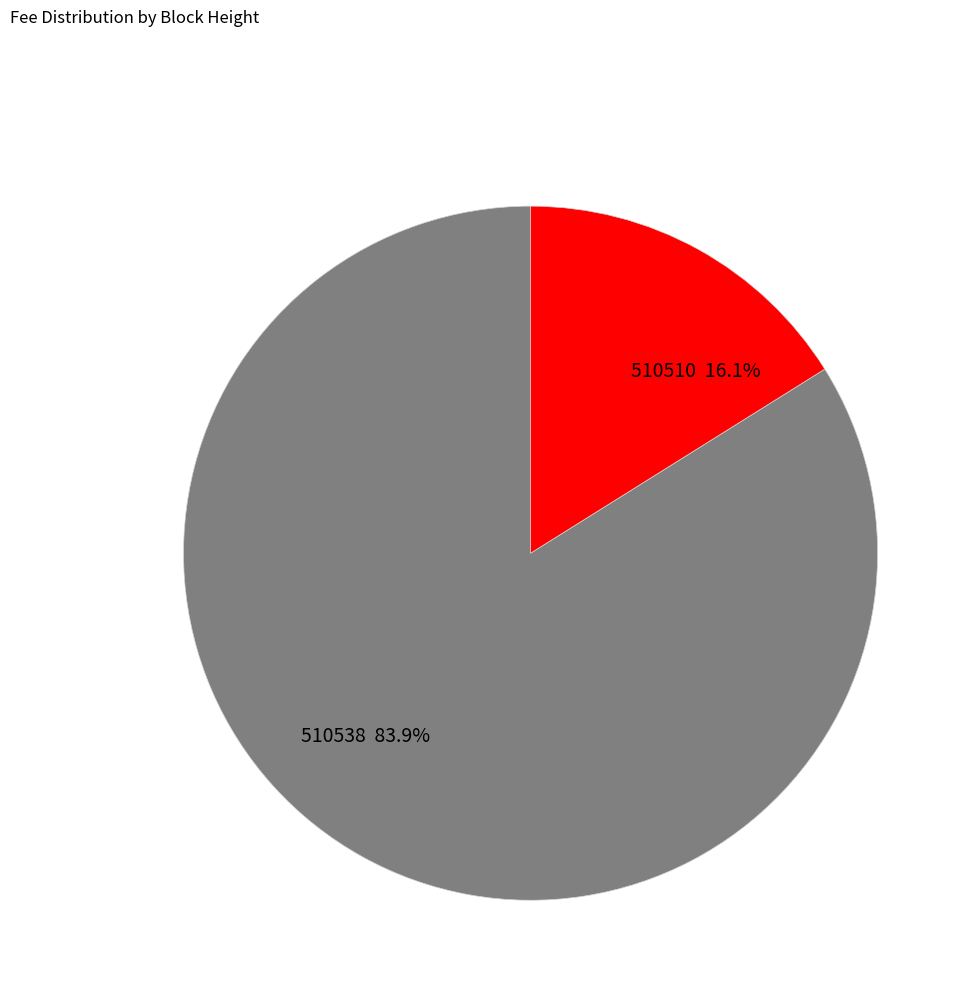

Is the sum of 510510 and 510538 greater than half?

Yes